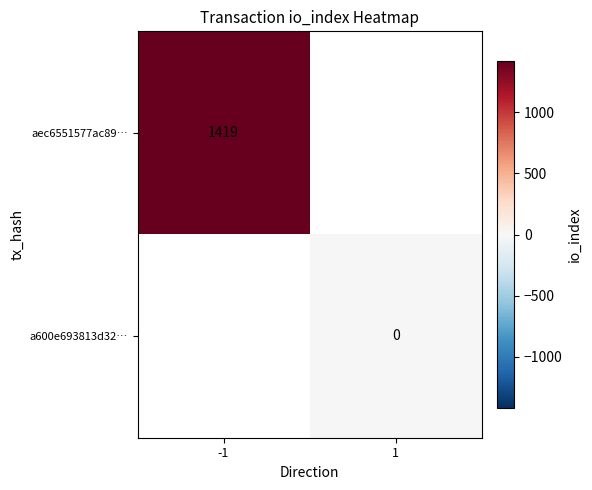

How many data points does each series have?

2